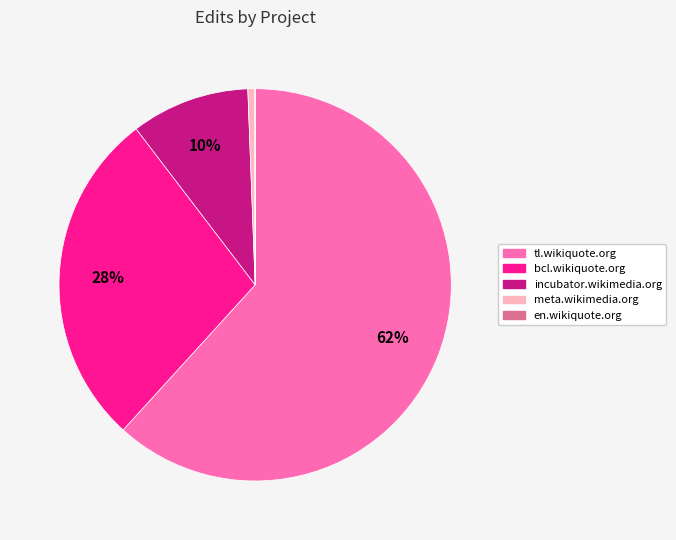

Which slice is the largest?

tl.wikiquote.org